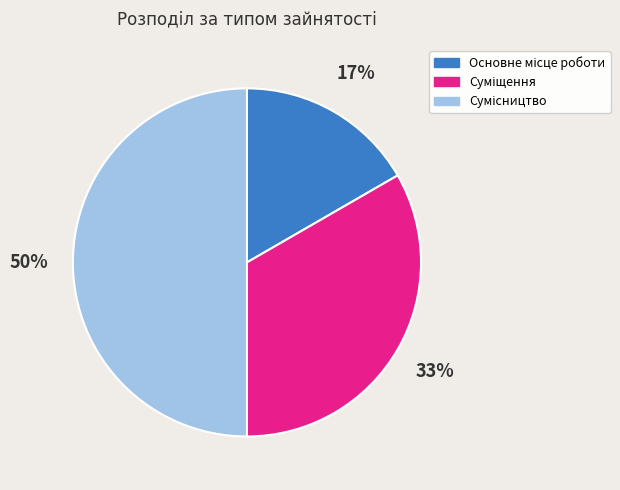

To the nearest percent, what is the difference between the largest and smallest slice percentages?

33%